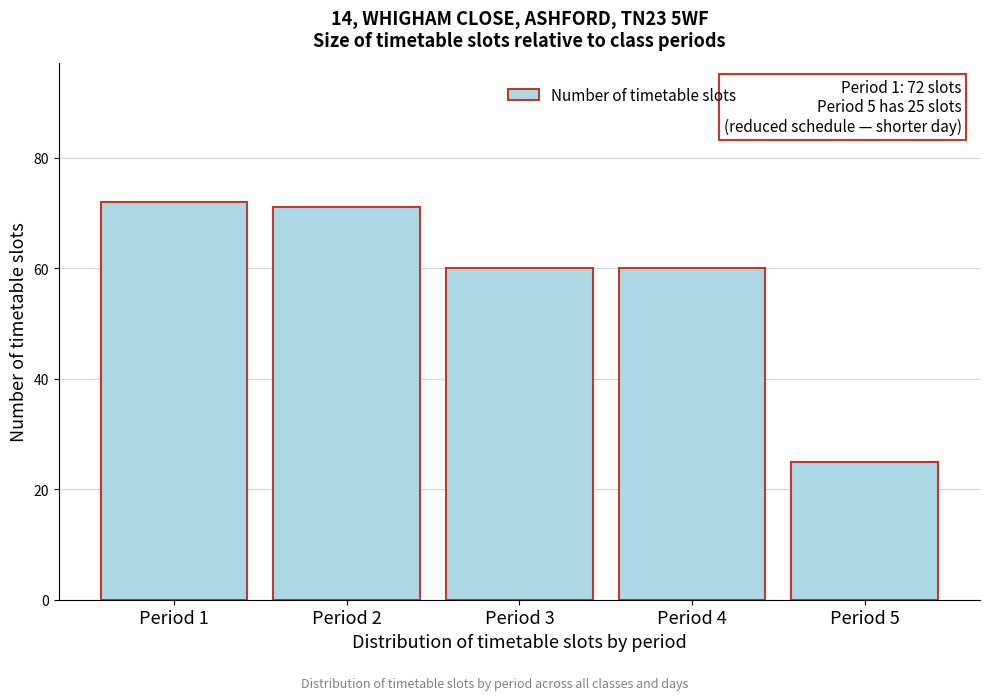

Reading left to right, what are all the values shown in this chart?

Period 1=72	Period 2=71	Period 3=60	Period 4=60	Period 5=25